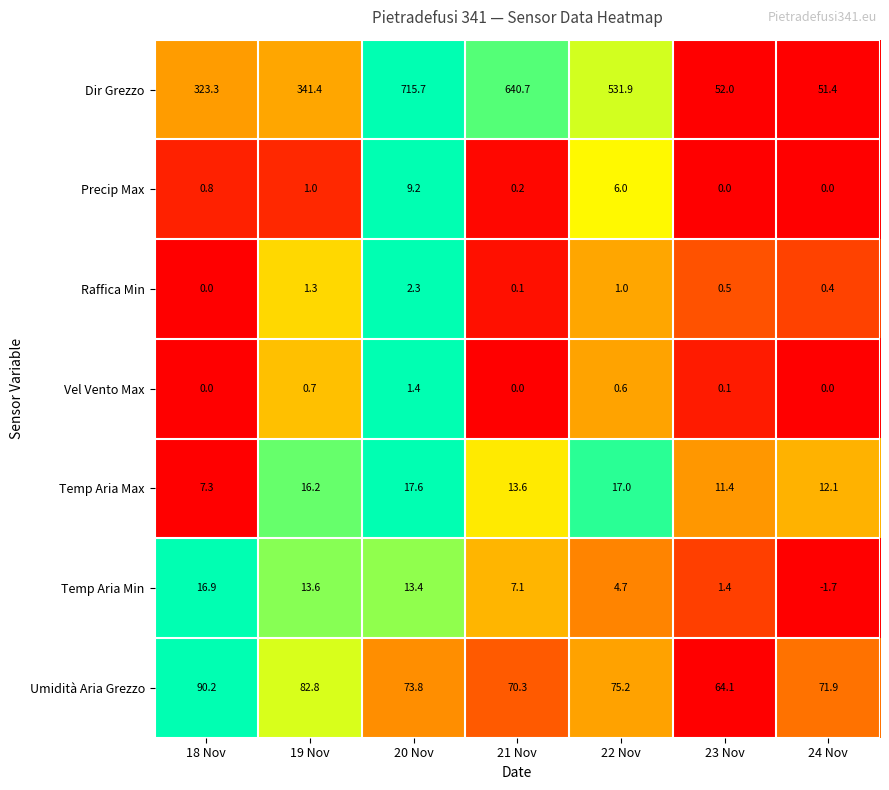

Rank the series at 21 Nov from lowest to highest value.

Vel Vento Max, Raffica Min, Precip Max, Temp Aria Min, Temp Aria Max, Umidità Aria Grezzo, Dir Grezzo